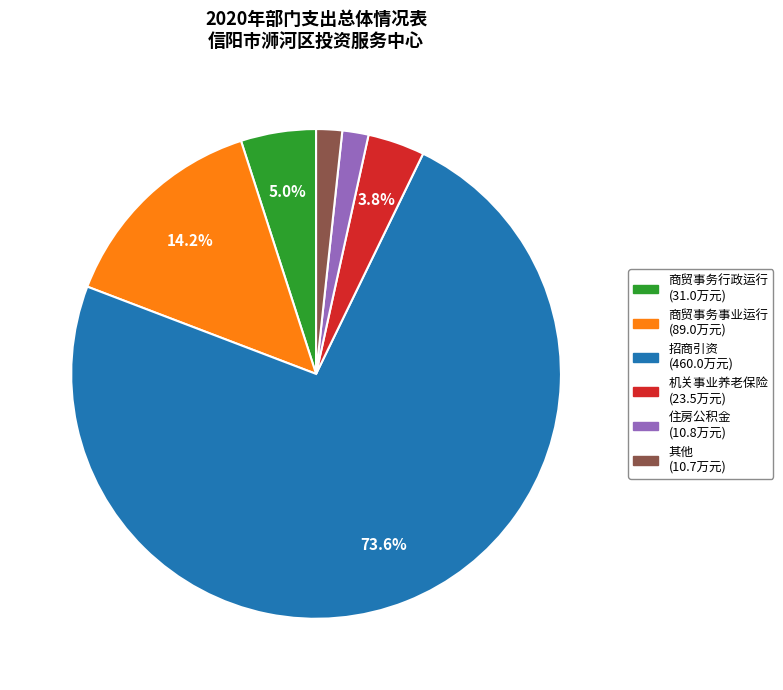

Which slice represents more than half of the pie?

招商引资 (460.0万元)